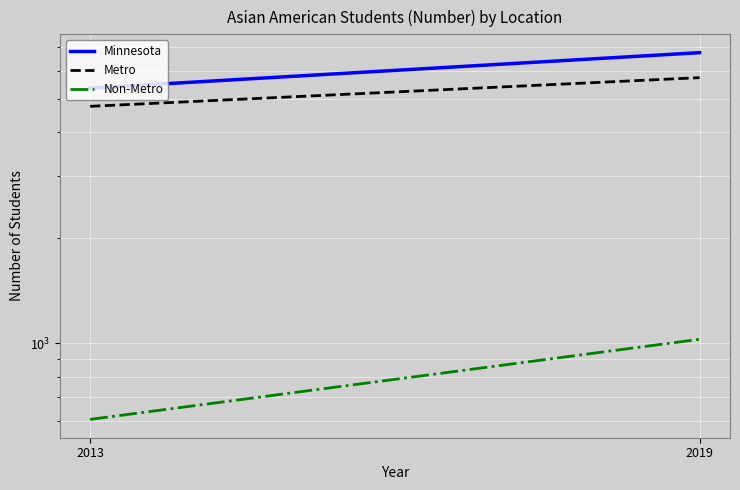

The Minnesota series shows 3735 at 2013. True or false?

False